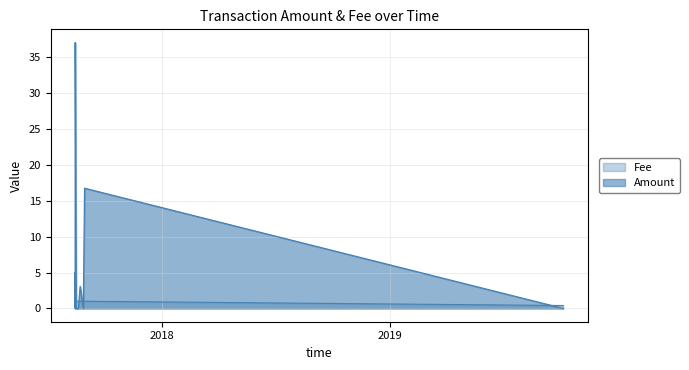

True or false: Fee has more than 1 points higher than both neighbors.

False